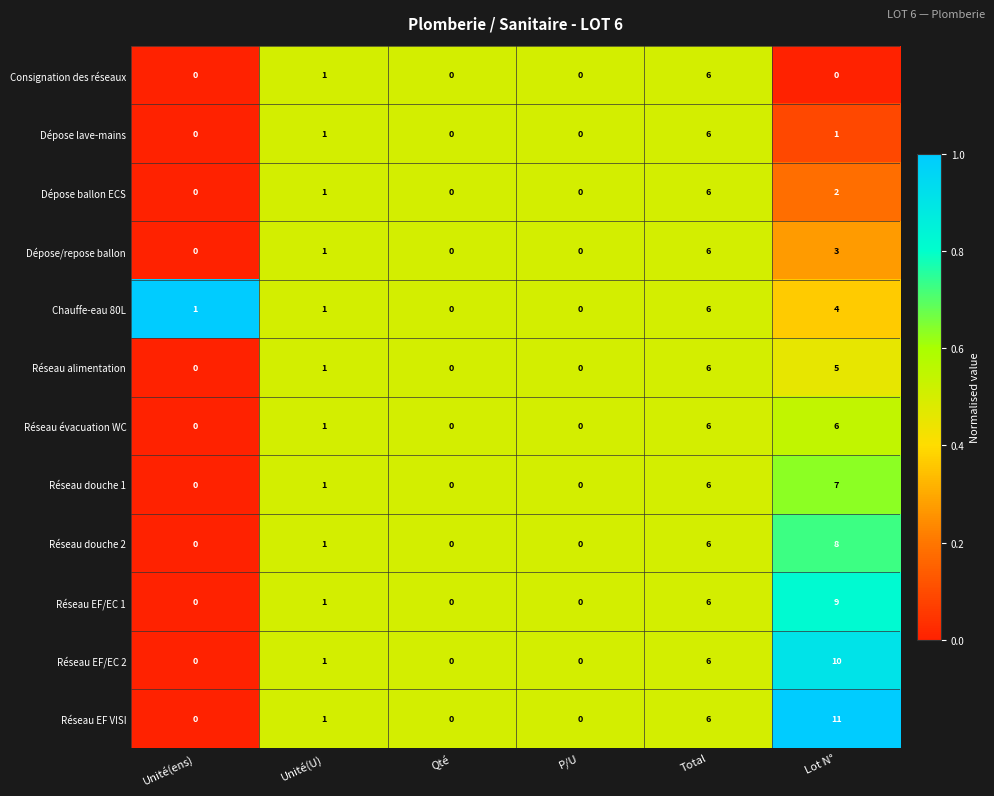

At which category does the chart reach its peak across all series?

Lot N°